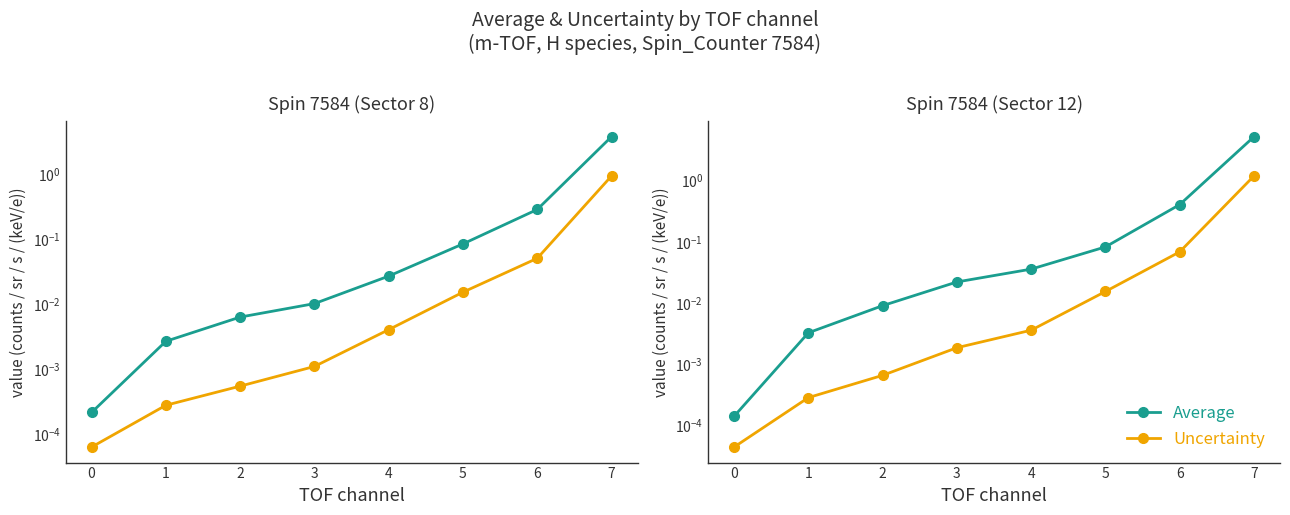

Which category has the highest value in the Average series?

7